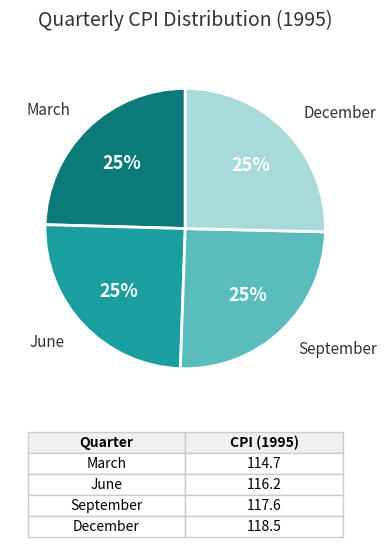

How many segments does this pie chart have?

4